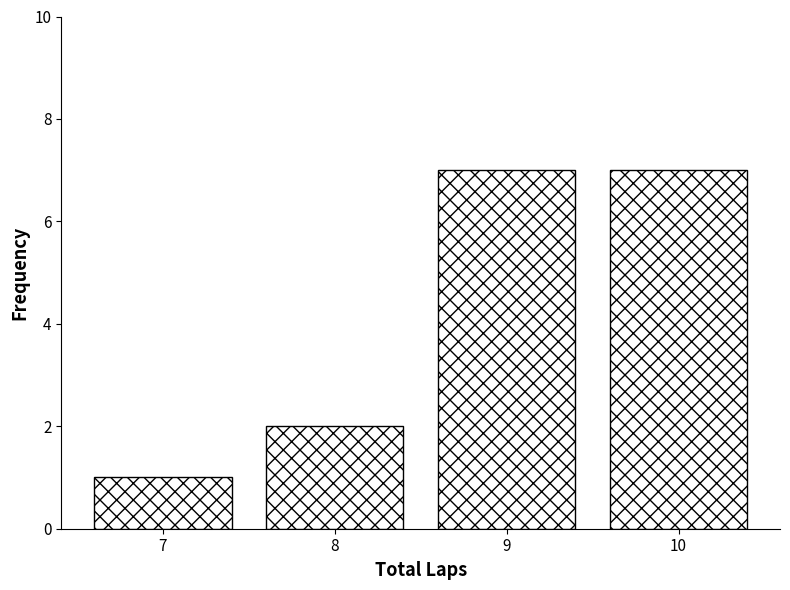

Reading right to left, transcribe all the data shown in this chart.

10=7	9=7	8=2	7=1